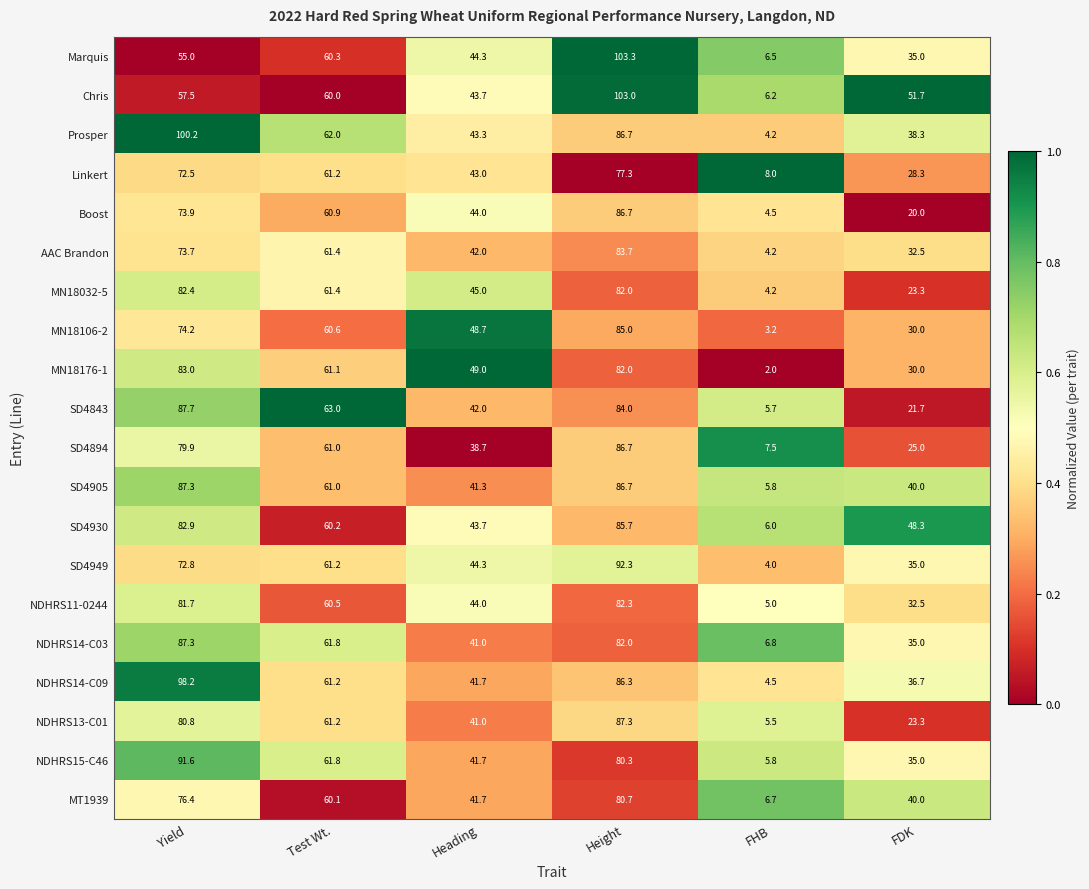

Which series changed the most between Test Wt. and FHB?

MN18176-1